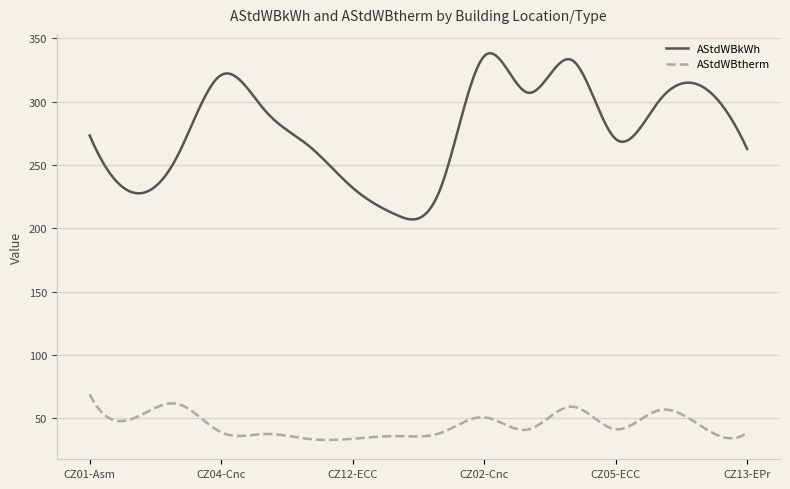

True or false: AStdWBkWh and AStdWBtherm cross at least once.

False